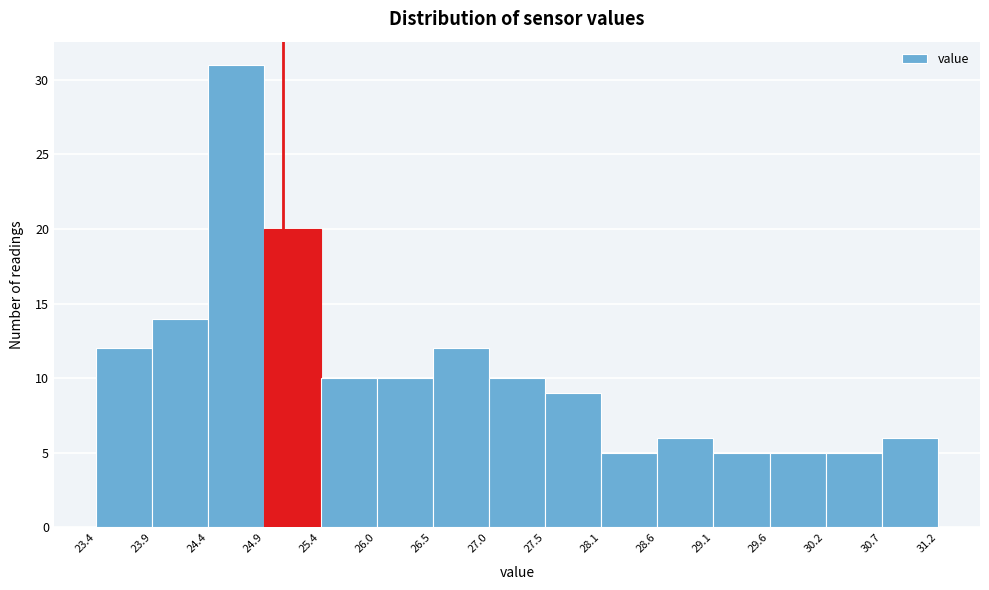

How tall is the bar that spans 27.0 to 27.5 on the x-axis? The values are not printed on the chart, so give them approximately, as read against the axis.

10